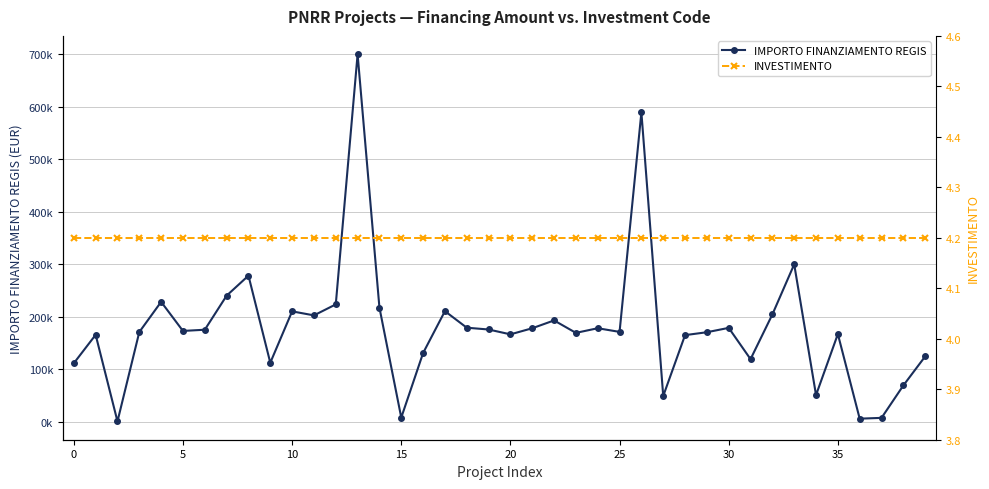

List the series in order of their overall mean, highest first.

IMPORTO FINANZIAMENTO REGIS, INVESTIMENTO